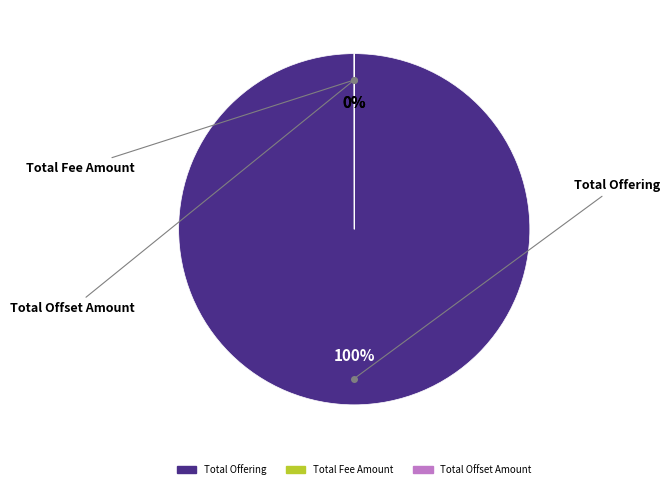

To the nearest percent, what is the difference between the largest and smallest slice percentages?

100%